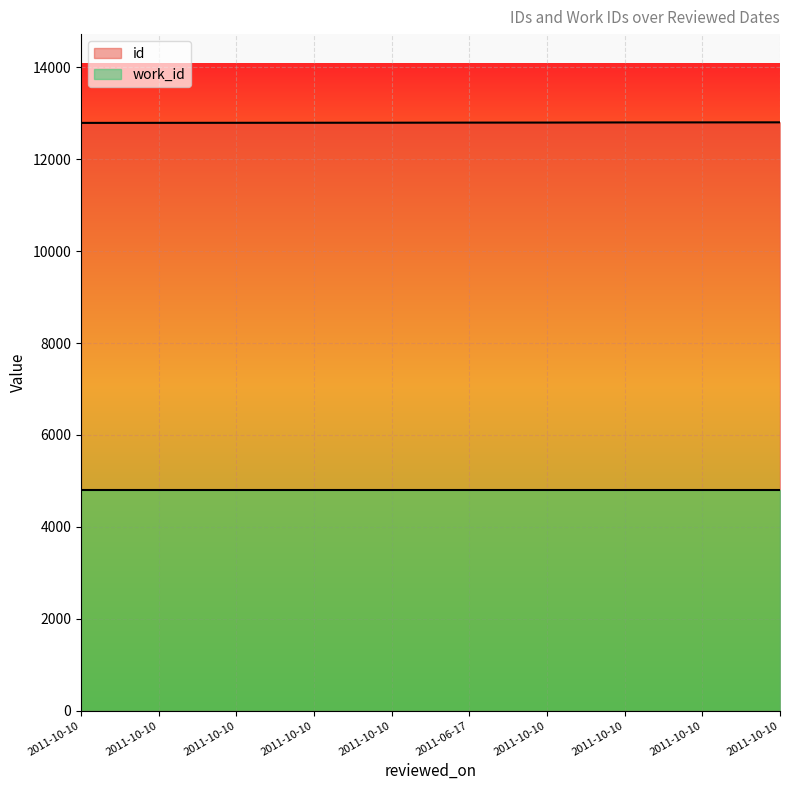

What is the sum of the values at 2011-10-10 and 2011-10-10?

25598